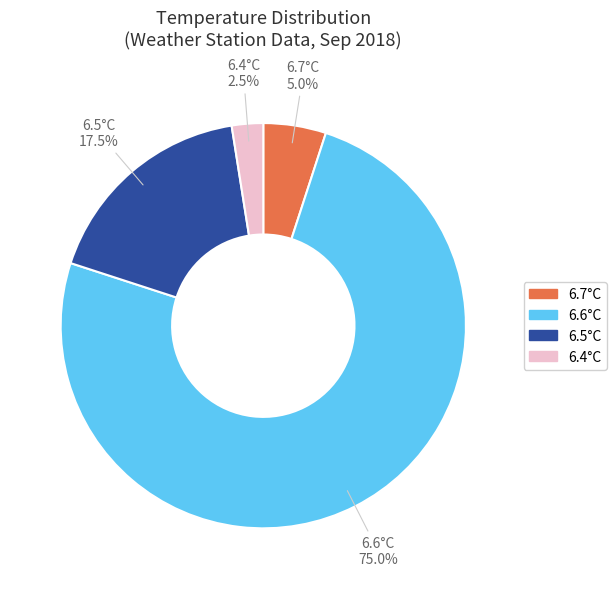

What portion of the pie excludes 6.5°C?

82.5%